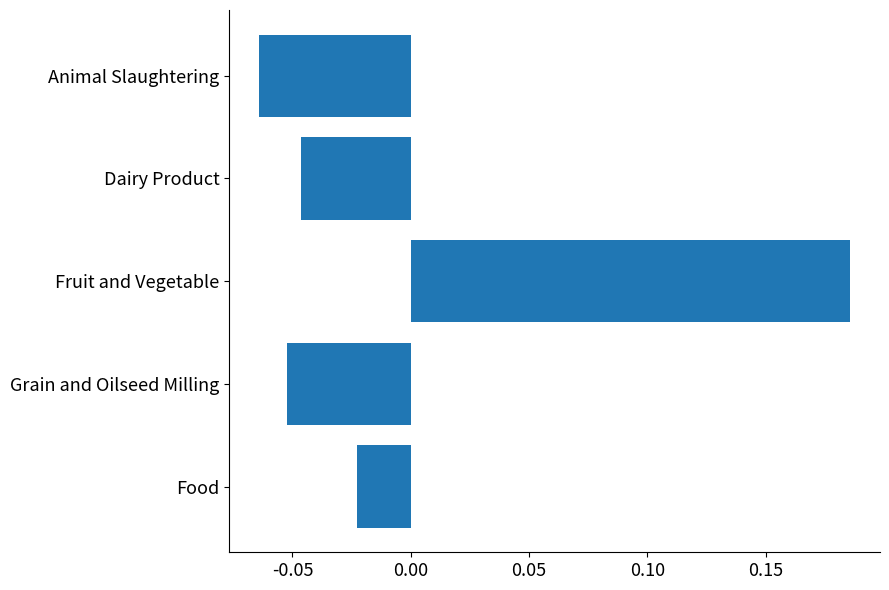

The chart shows a value of -0.0 at Grain and Oilseed Milling. True or false?

False